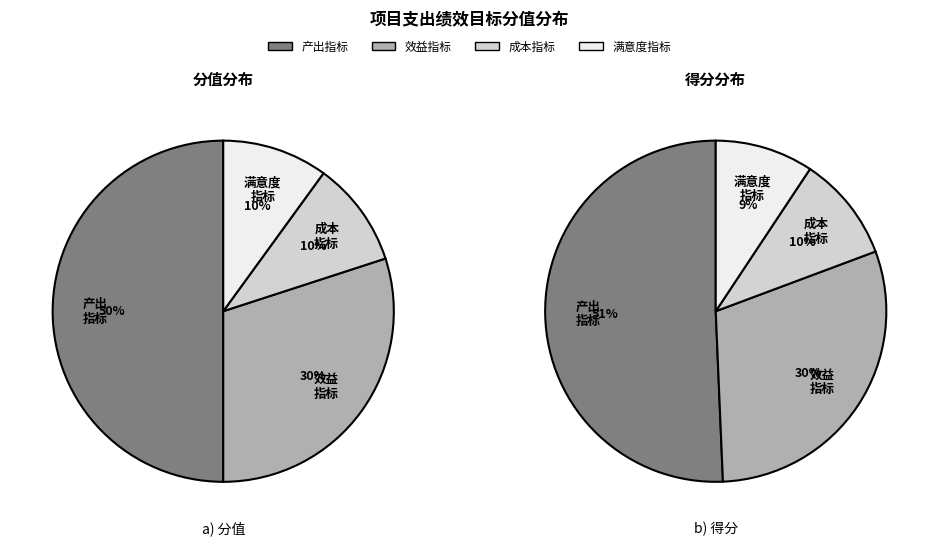

Does 成本指标 represent more than half of the total?

No